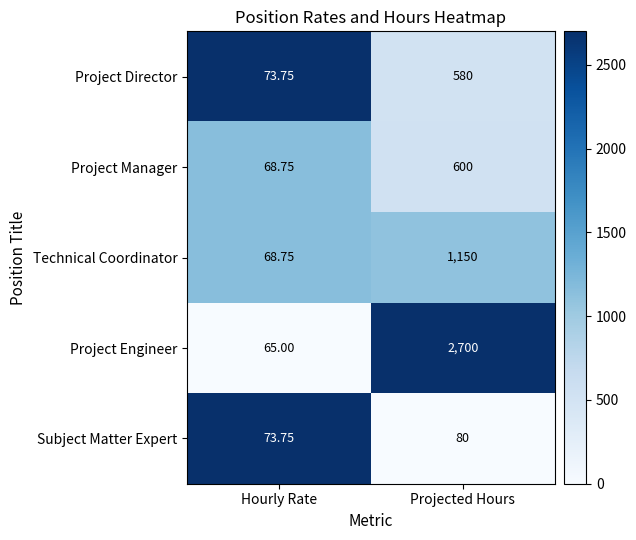

At which category is the sum across all series the highest?

Projected Hours